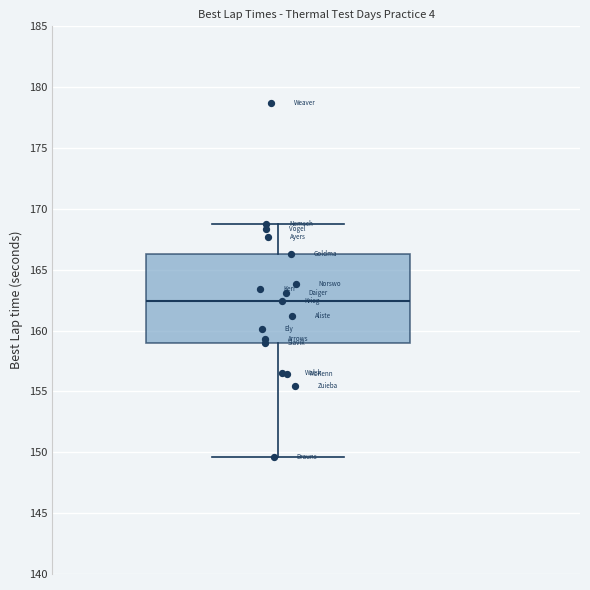

Read this box plot against the y-axis: the position of the median line, the range covered by the box, and the ends of both whiskers. The values are not printed on the chart, so give them approximately, as read against the axis.

median 162.5, box 159.0 to 166.5, whiskers 149.5 to 168.5